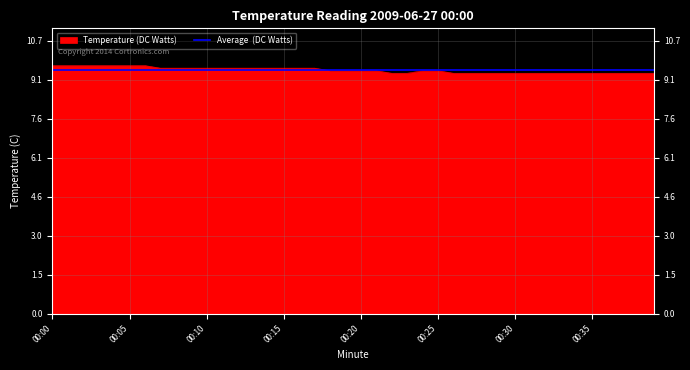

How many lines are shown in the chart?

1